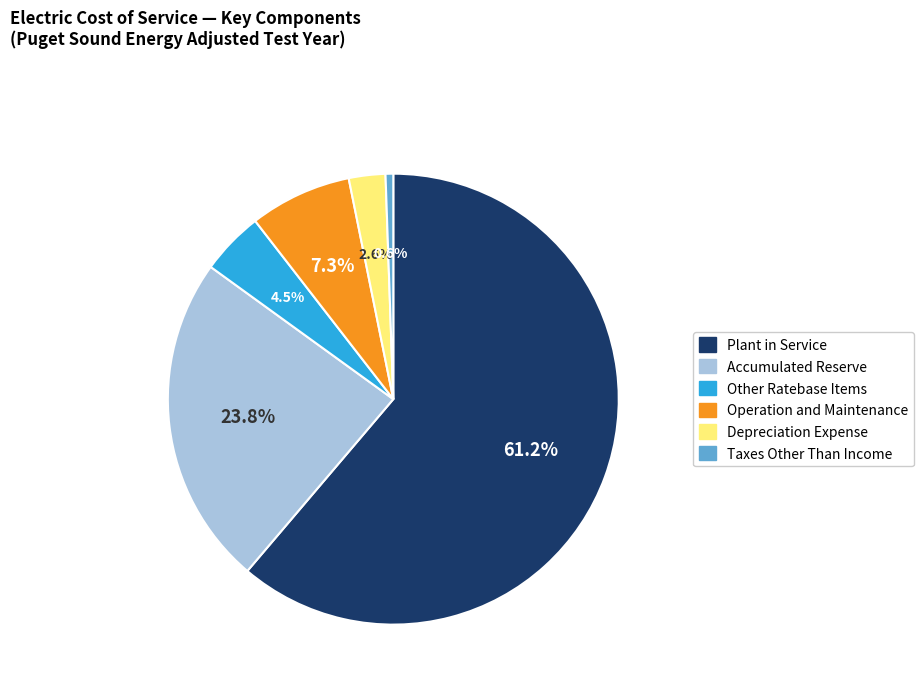

To the nearest percent, what percentage of the pie is Depreciation Expense?

3%